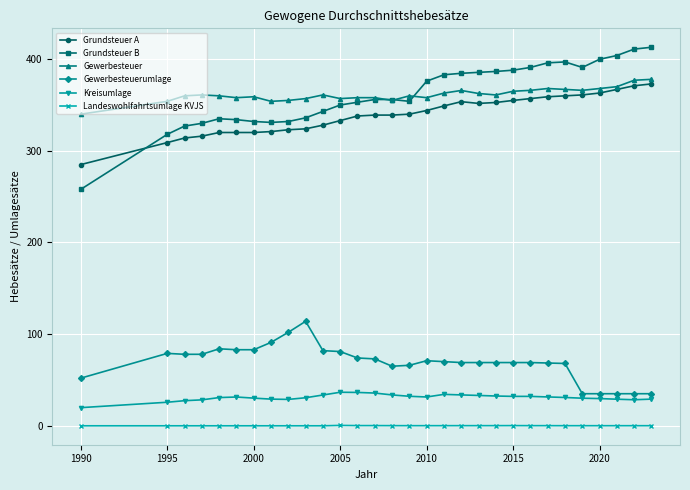

True or false: Landeswohlfahrtsumlage KVJS and Grundsteuer A cross at least once.

False